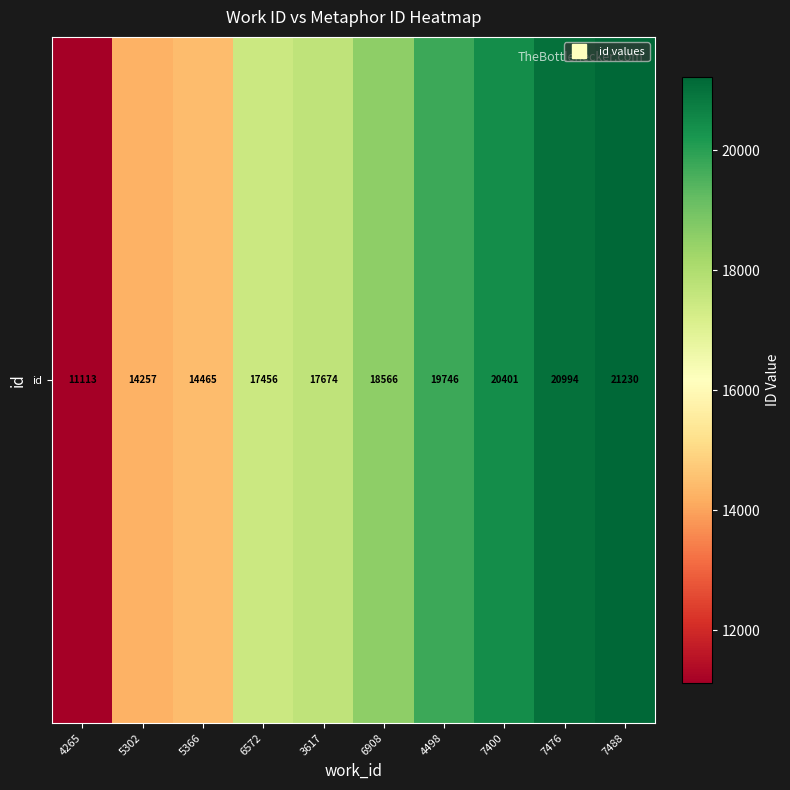

Approximately how many times larger is the value at 3617 compared to 7488?

0.8